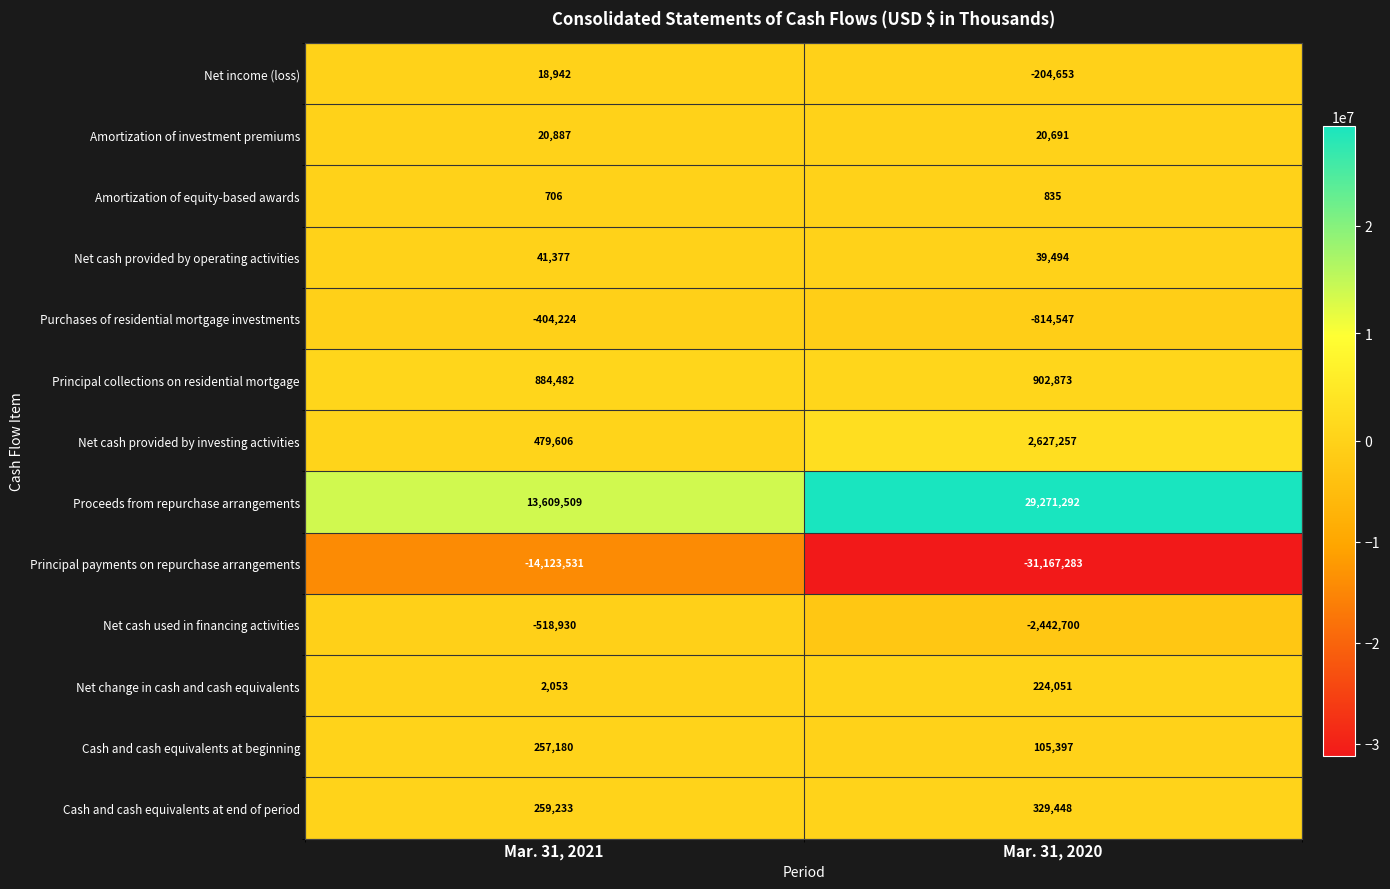

At which category is the sum across all series the highest?

Mar. 31, 2021